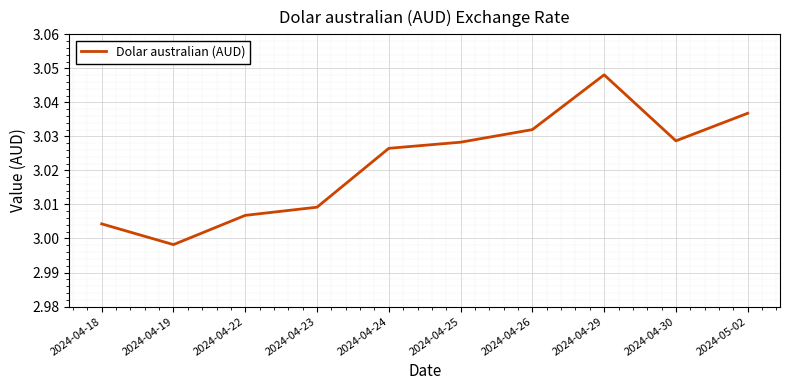

Where is the data nearest to the value 3?

2024-04-19